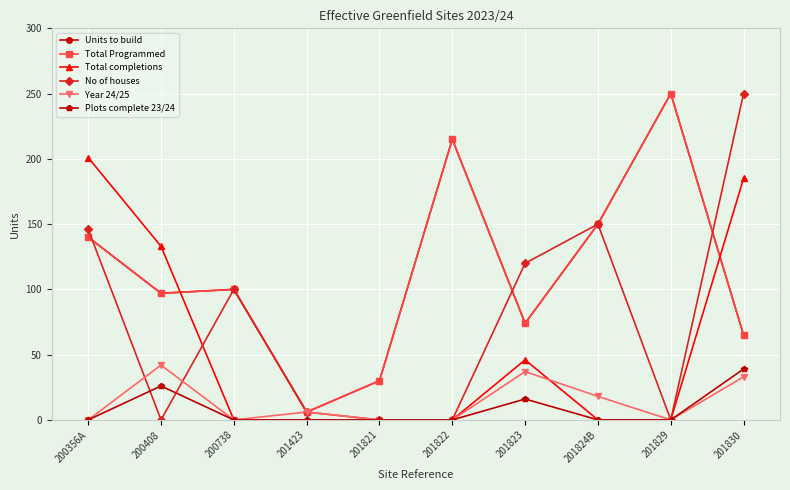

Where is Total completions nearest to the value 100?

200408